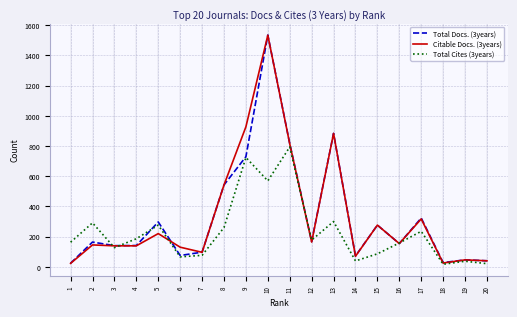

What are all the series names shown in the legend?

Total Docs. (3years), Citable Docs. (3years), Total Cites (3years)